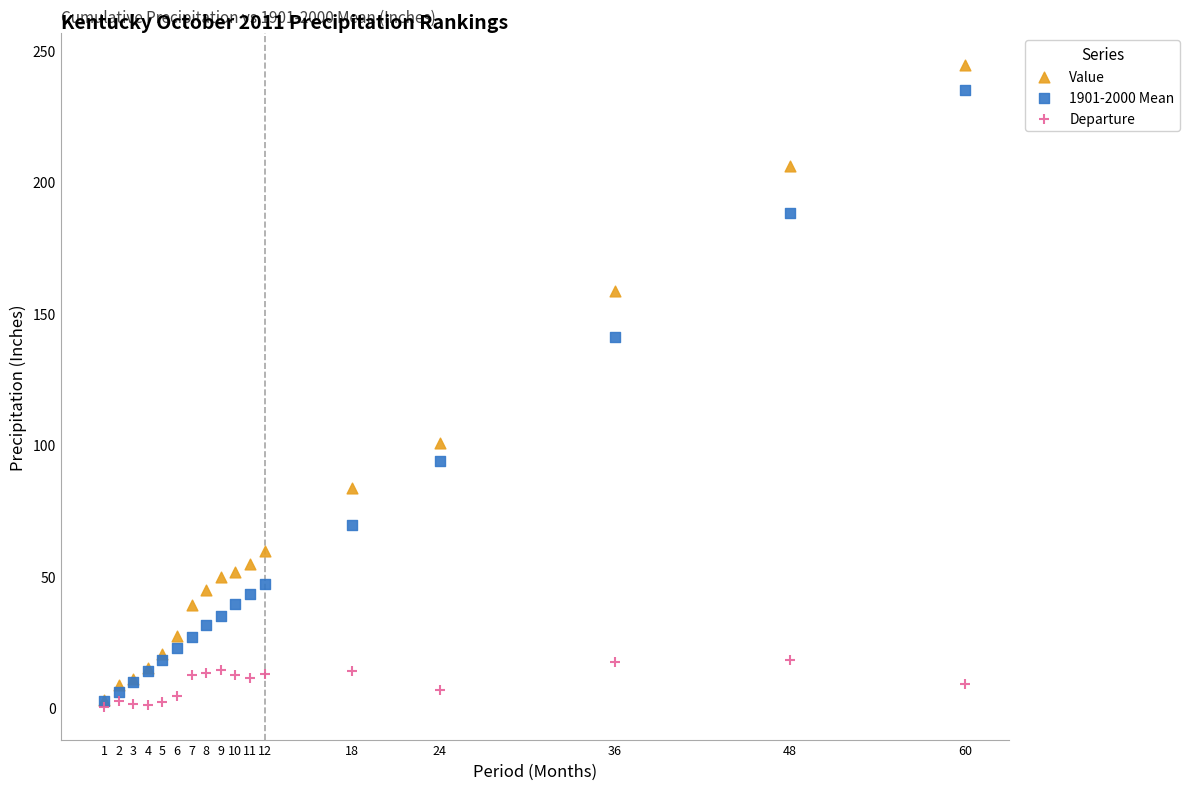

What are all the series names shown in the legend?

Value, 1901-2000 Mean, Departure